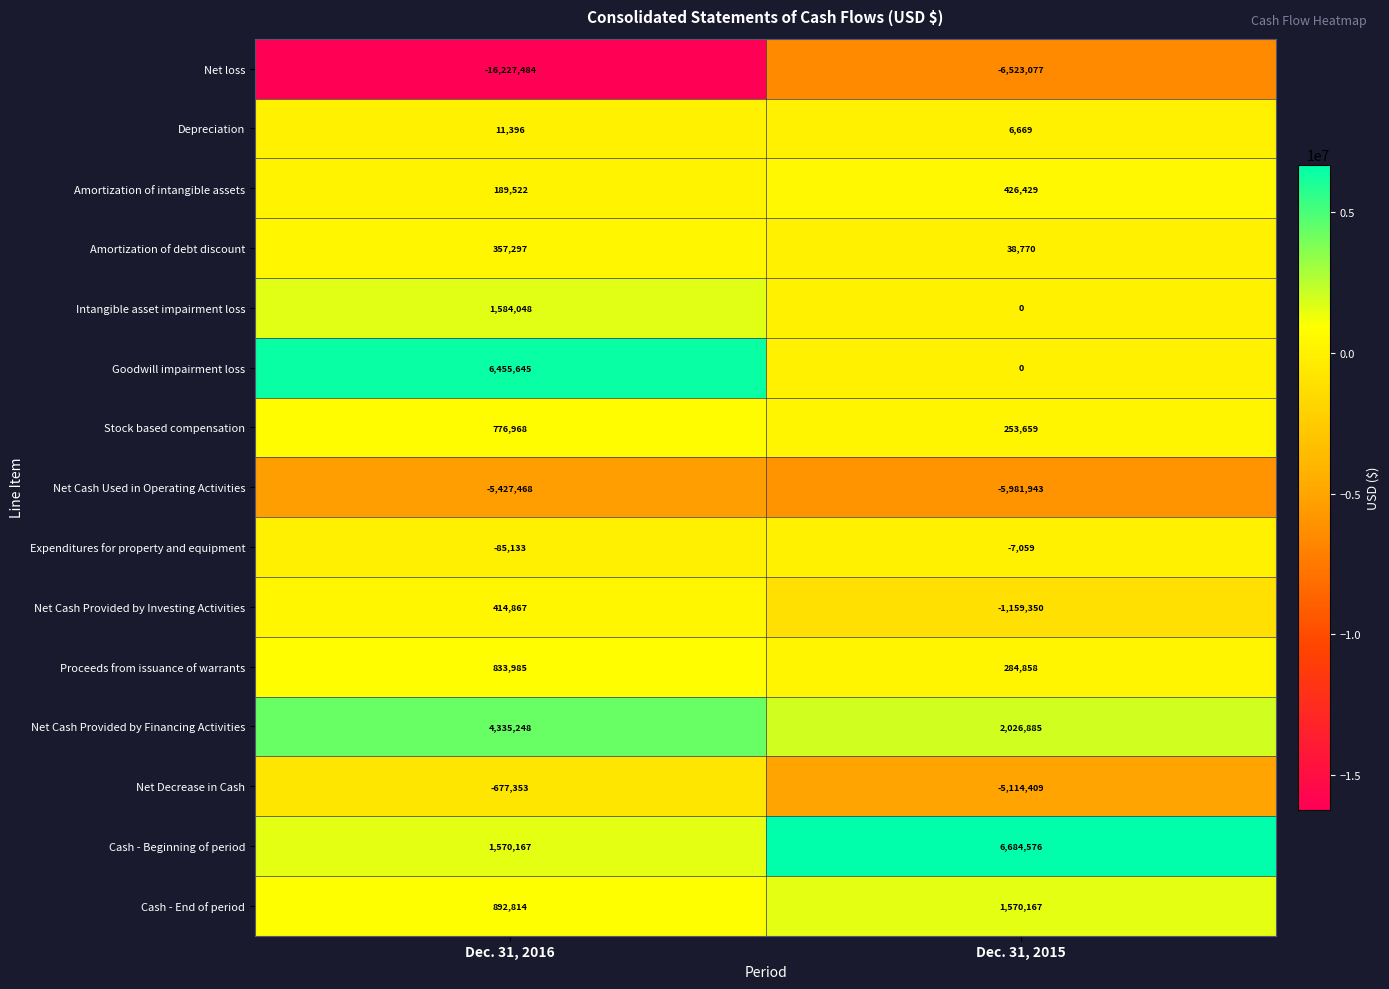

Which category has the lowest value in the Net Decrease in Cash series?

Dec. 31, 2015